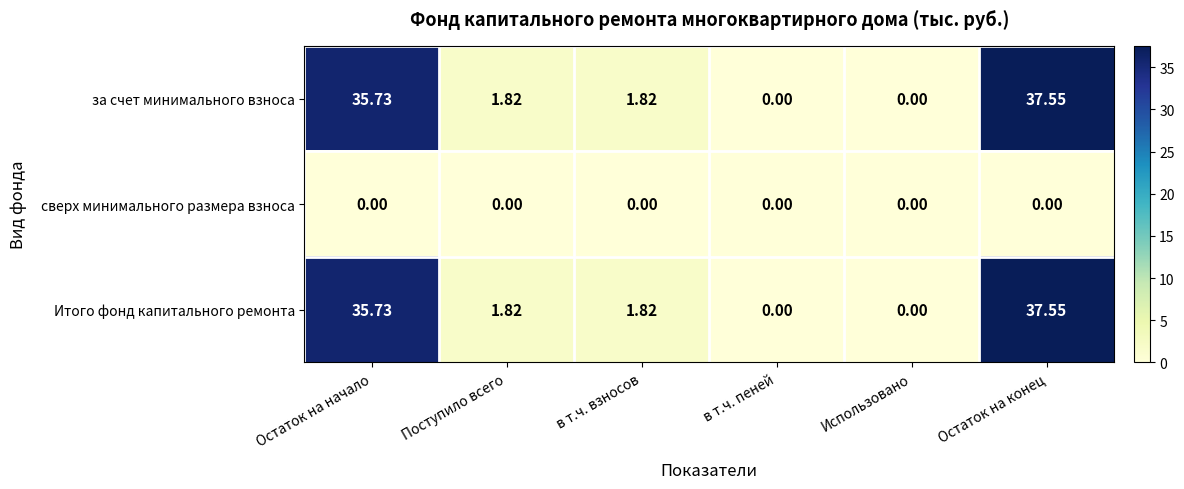

At how many categories does at least one series exceed 25?

2